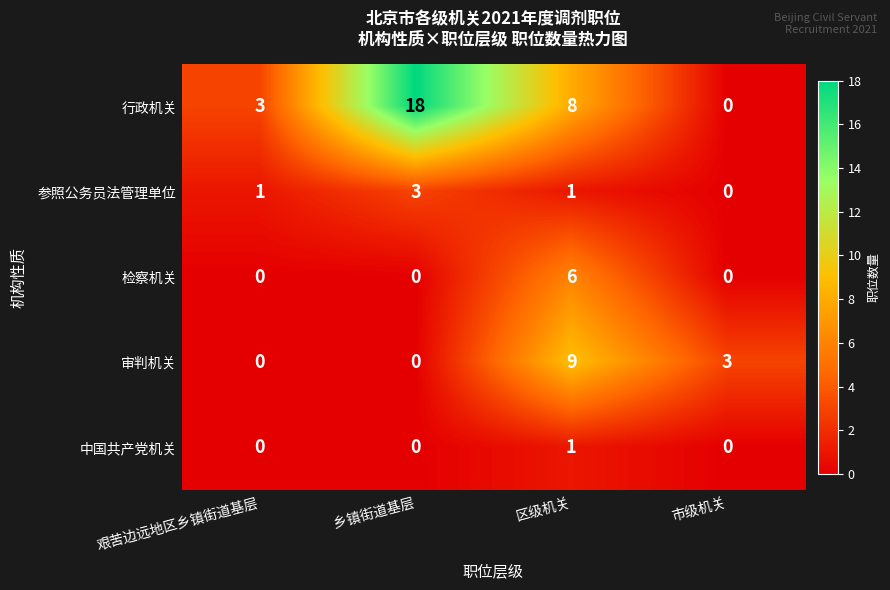

Rank the series by their maximum value, from lowest to highest.

中国共产党机关, 参照公务员法管理单位, 检察机关, 审判机关, 行政机关